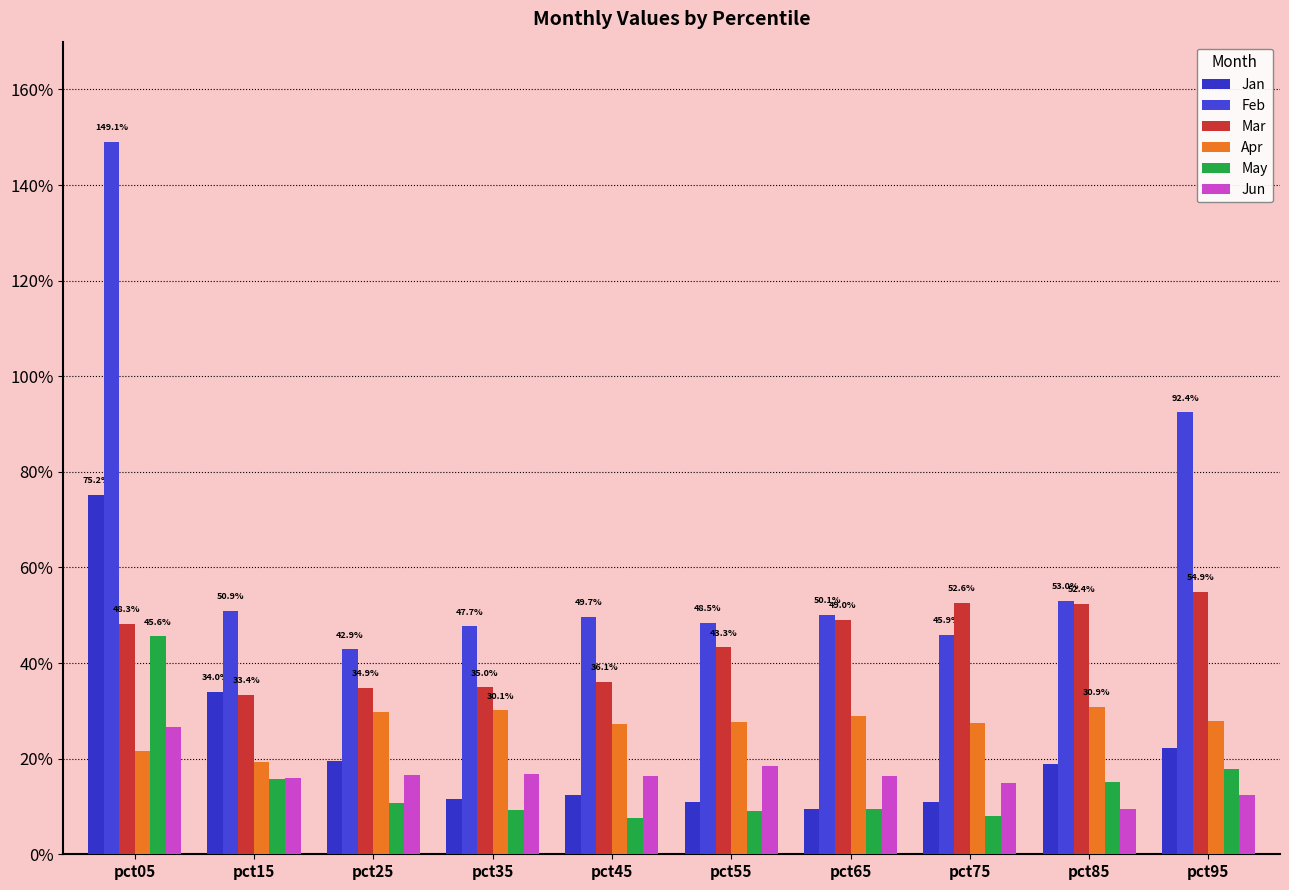

At which category is the sum across all series the highest?

pct05